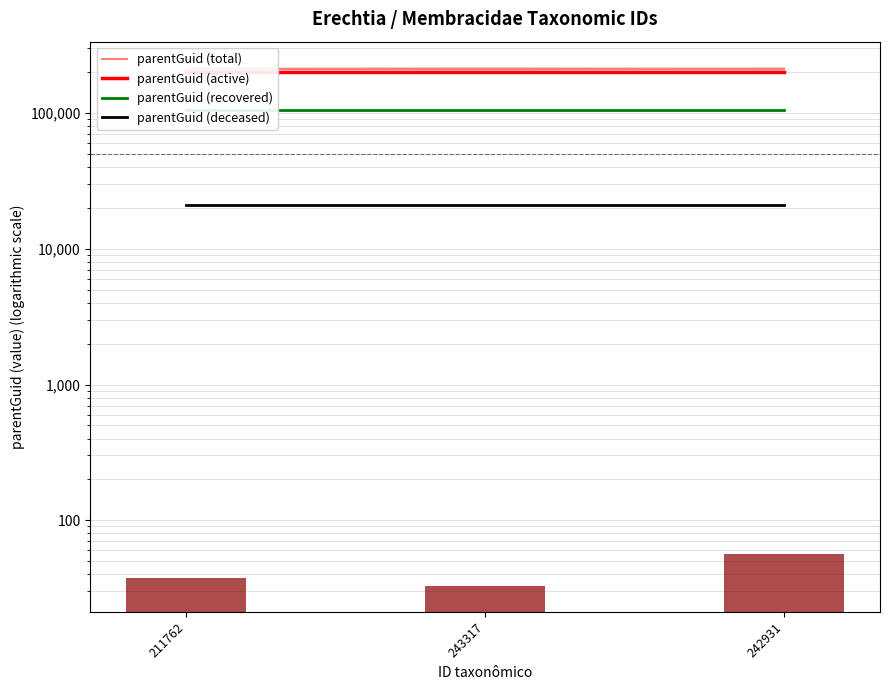

Which series changed the most between 211762 and 243317?

parentGuid (total)